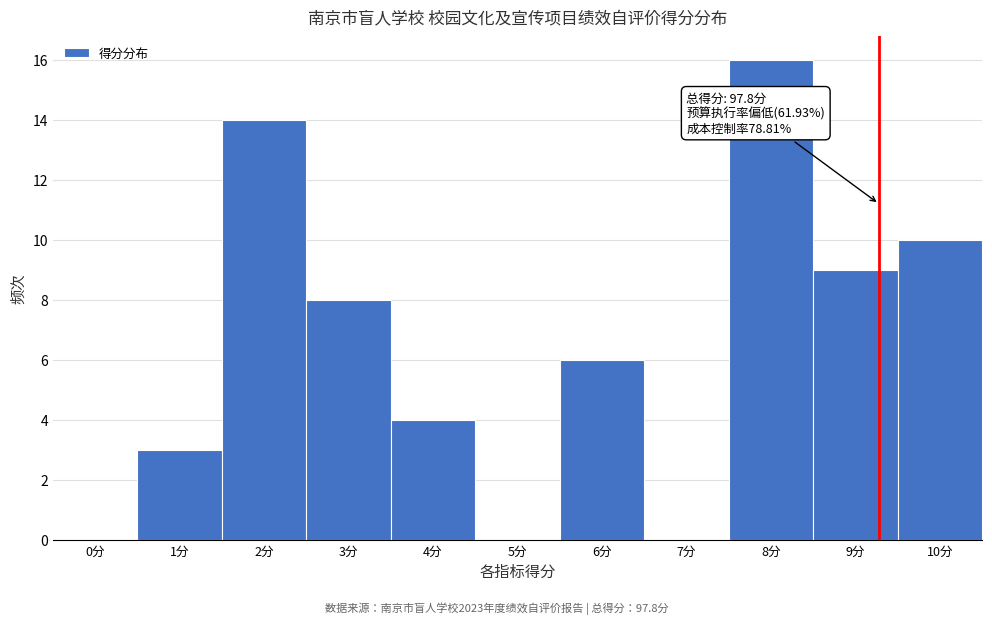

Reading left to right, list all the values displayed in this chart.

0分=0	1分=3	2分=14	3分=8	4分=4	5分=0	6分=6	7分=0	8分=16	9分=9	10分=10